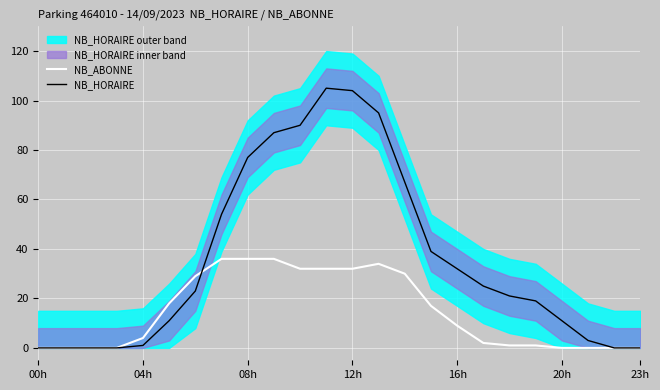

Is this an area chart (filled region under the line)?

No